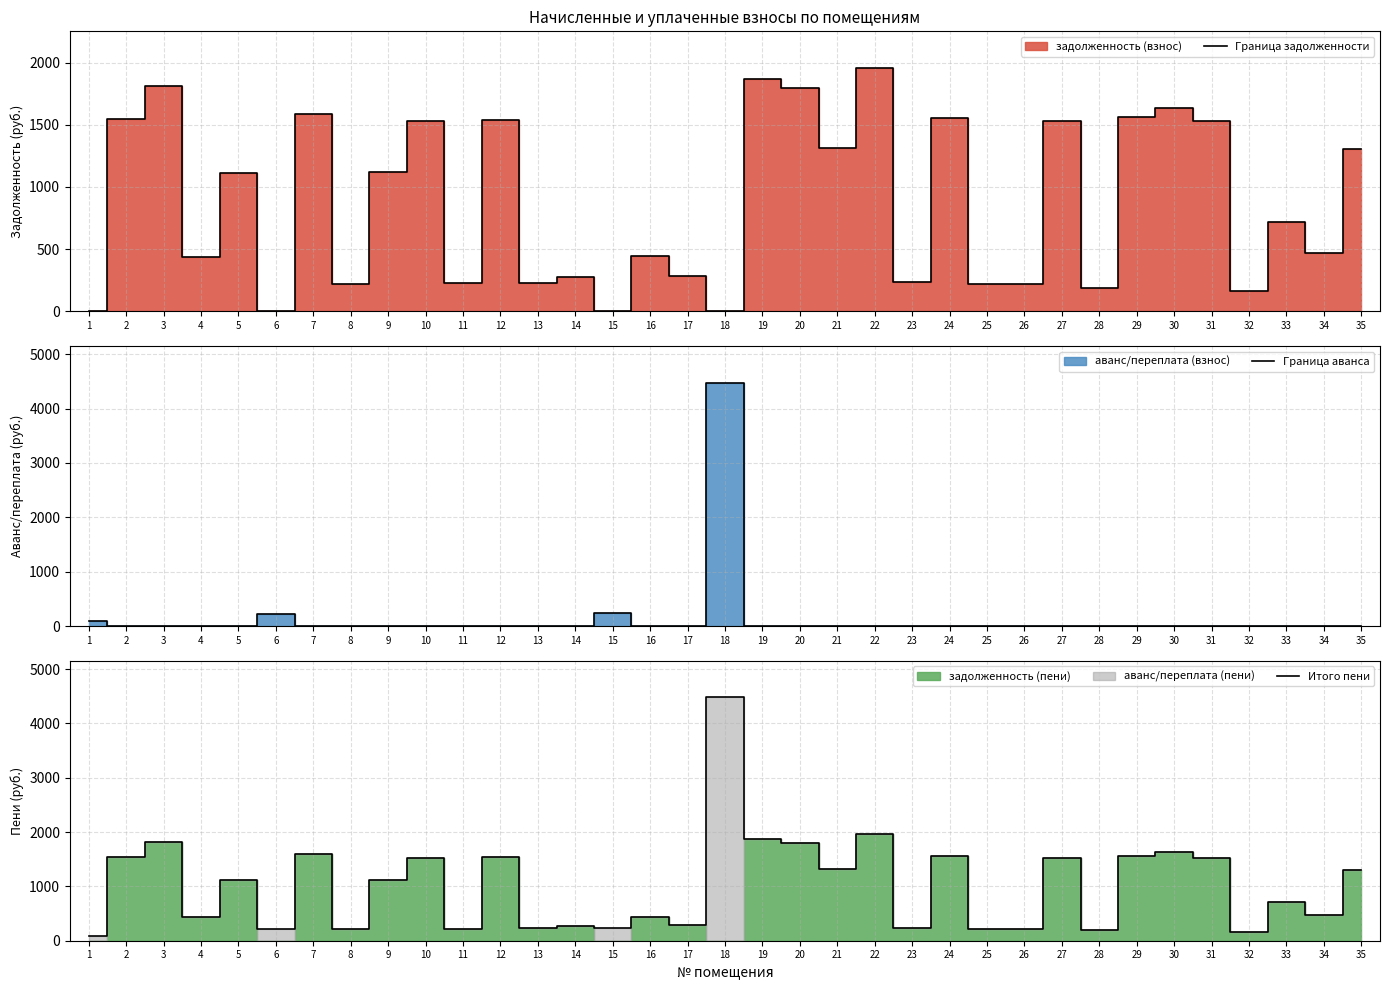

The value of Граница задолженности at 14 is 274.0. True or false?

True